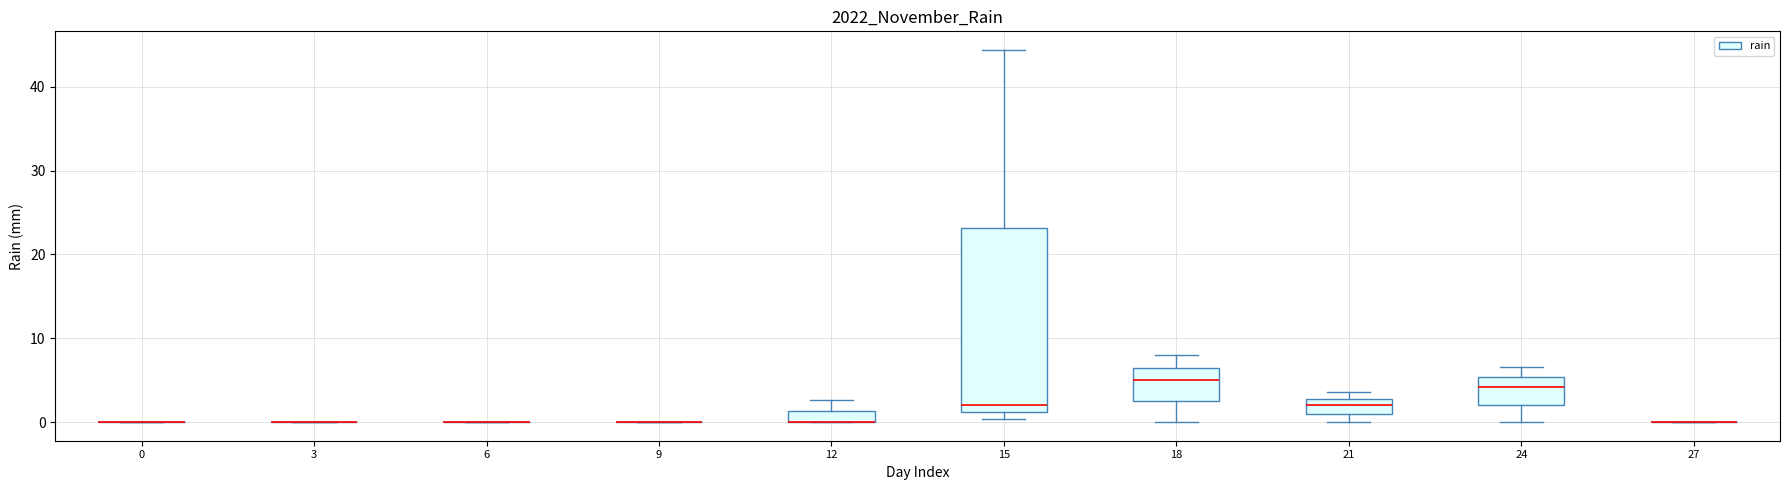

Which box is the tallest, from its lower edge to its upper edge?

15